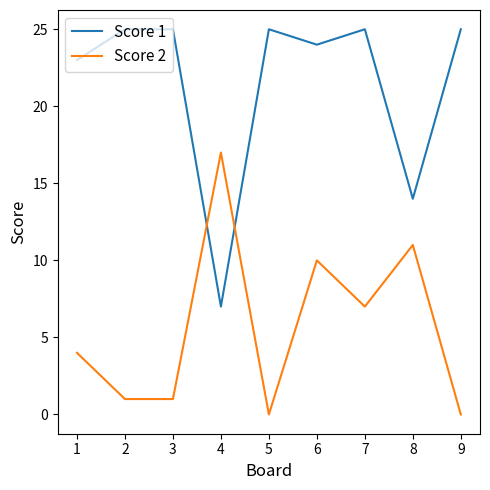

What is the maximum value for Score 2?

17